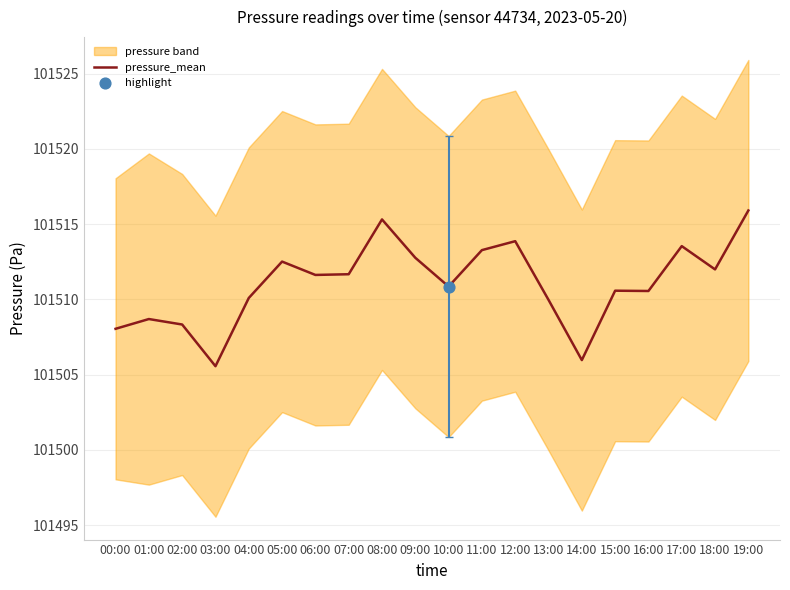

What is the change in value from 11:00 to 14:00?

-7.3